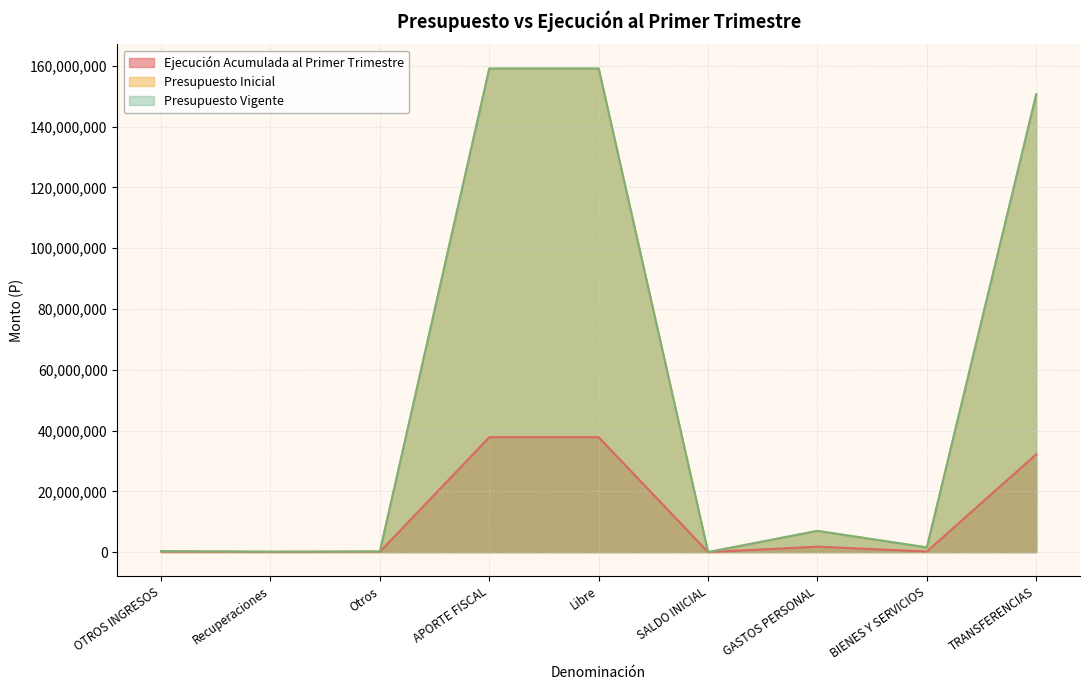

Which series changed the most between Libre and GASTOS PERSONAL?

Presupuesto Inicial